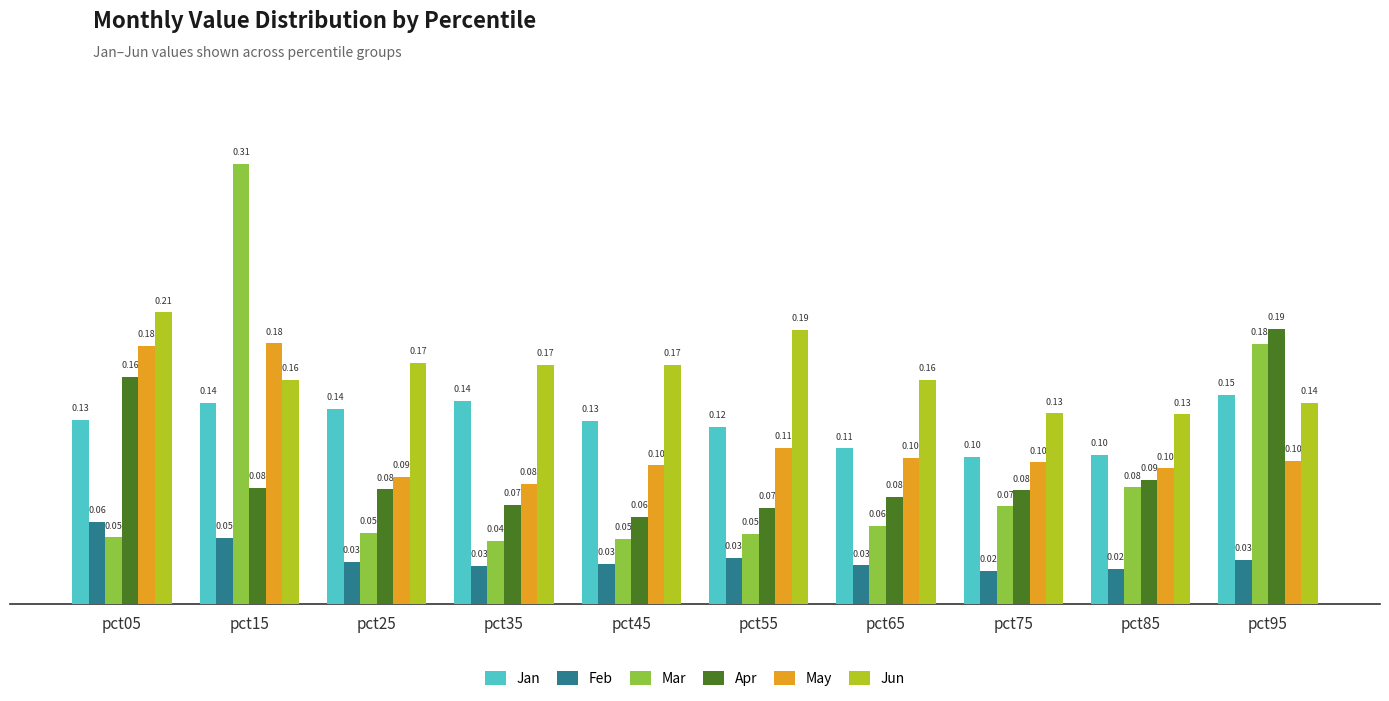

What is the sum of all Jun values?

1.6